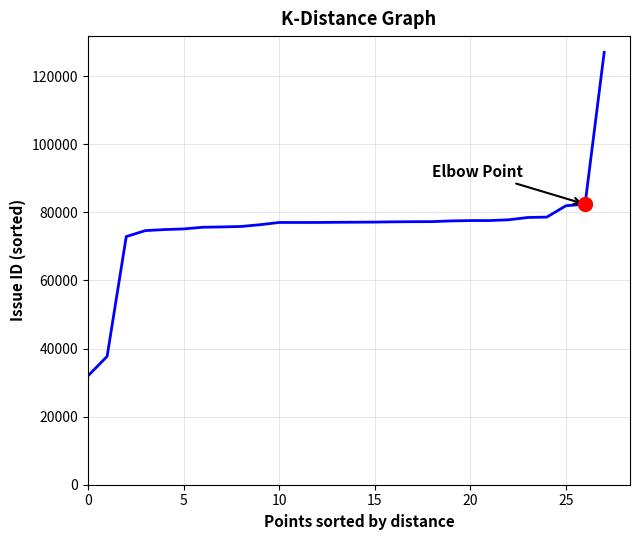

What is the maximum value shown in the chart?

127040